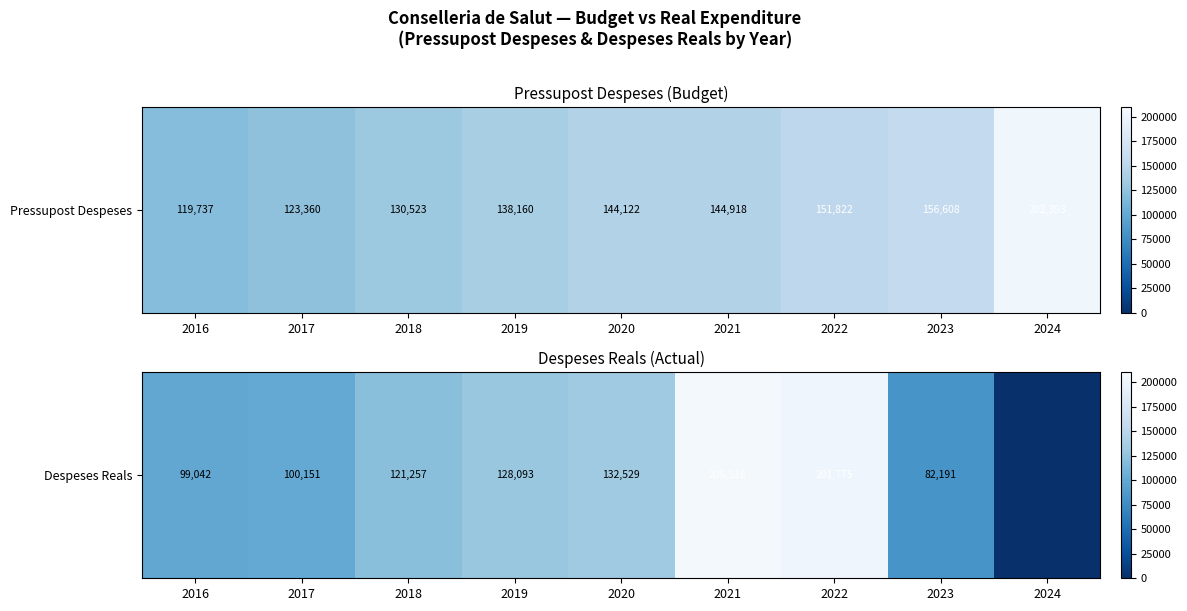

How many data points are less than 121257?

4